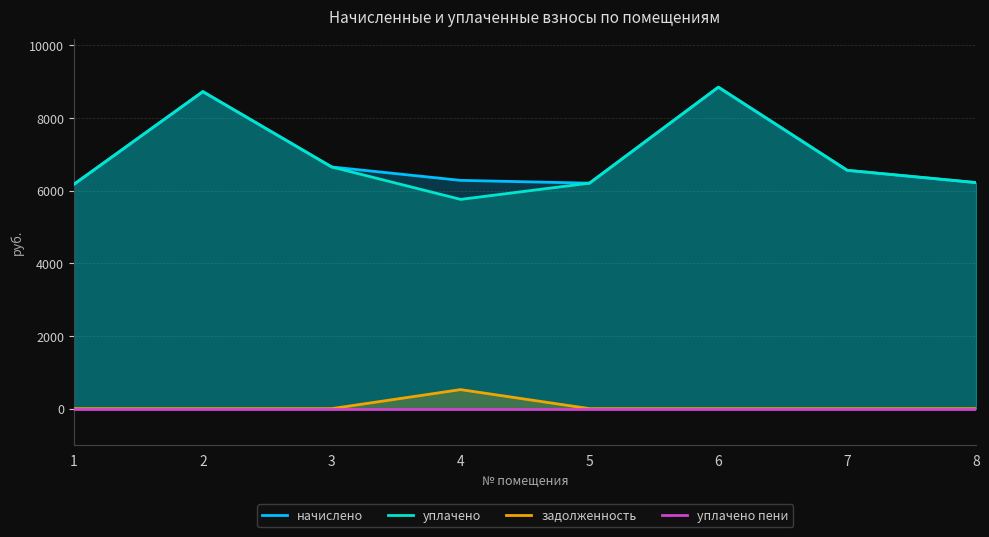

True or false: задолженность and начислено intersect in this chart.

False